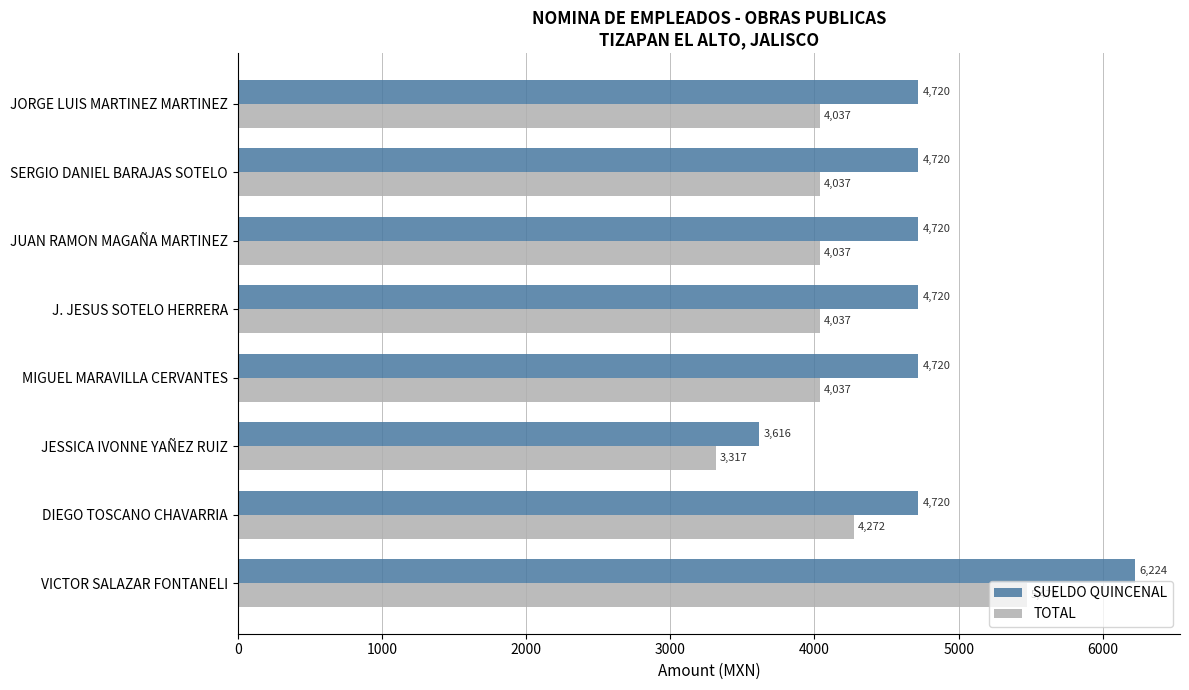

What is the average value of the SUELDO QUINCENAL series?

4770